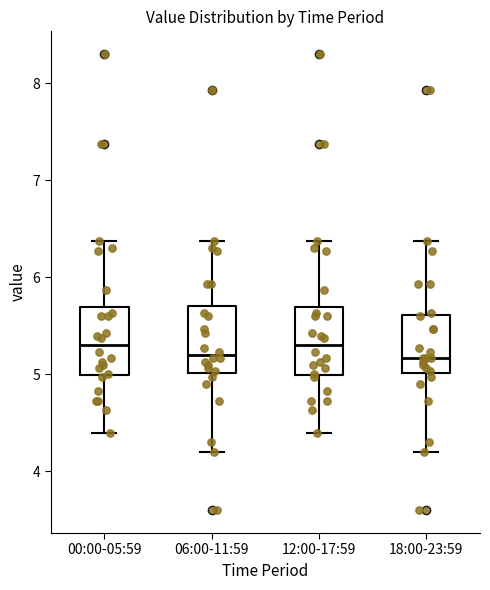

Reading left to right, transcribe this box plot: for each box, give where its median line is, the range the box spans, and where its two whiskers end, as read against the y-axis. The values are not printed on the chart, so give them approximately, as read against the axis.

00:00-05:59: median 5.3, box 5.0 to 5.7, whiskers 4.4 to 6.4
06:00-11:59: median 5.2, box 5.0 to 5.7, whiskers 4.2 to 6.4
12:00-17:59: median 5.3, box 5.0 to 5.7, whiskers 4.4 to 6.4
18:00-23:59: median 5.2, box 5.0 to 5.6, whiskers 4.2 to 6.4